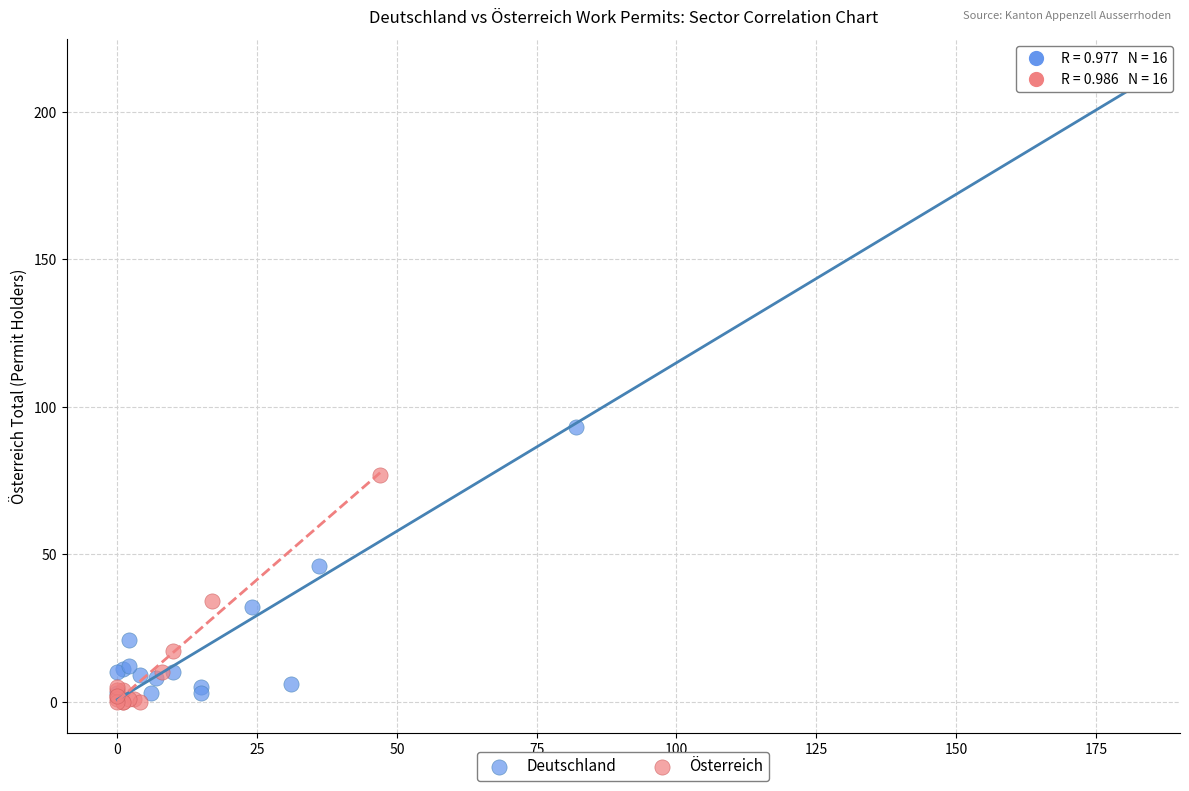

Which series contains the highest Y value?

Deutschland